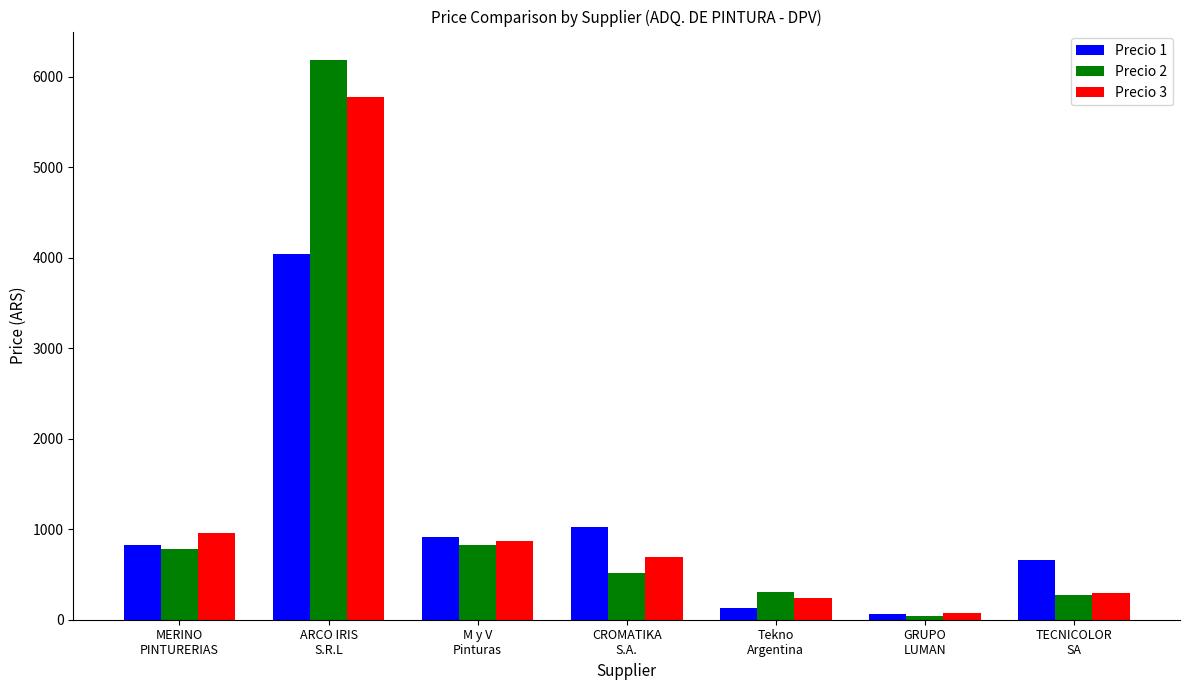

At which label does Precio 3 first exceed 694?

MERINO
PINTURERIAS